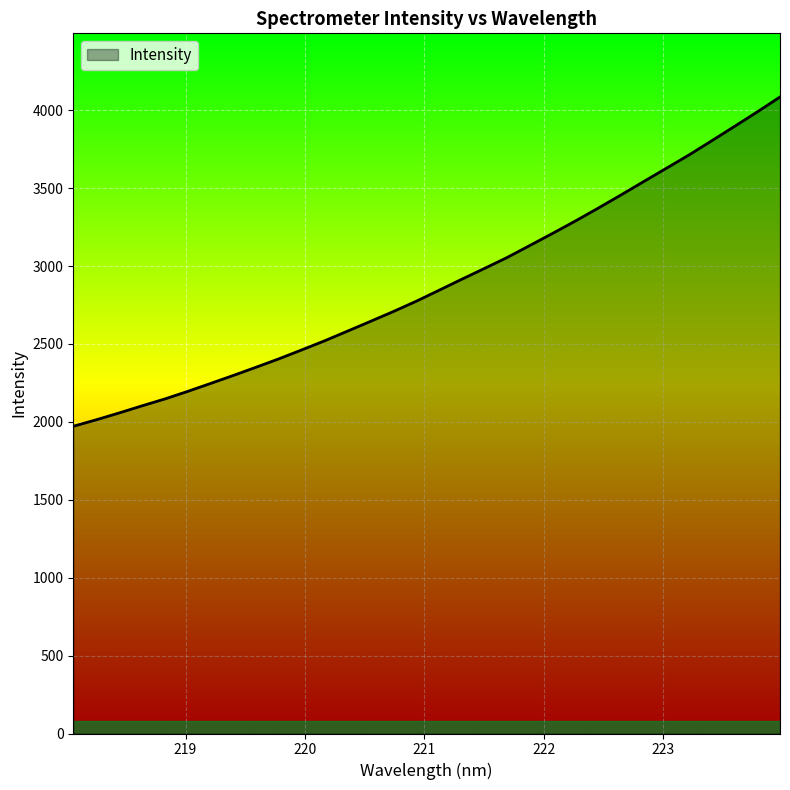

What is the difference between the maximum and minimum values?

2113.4